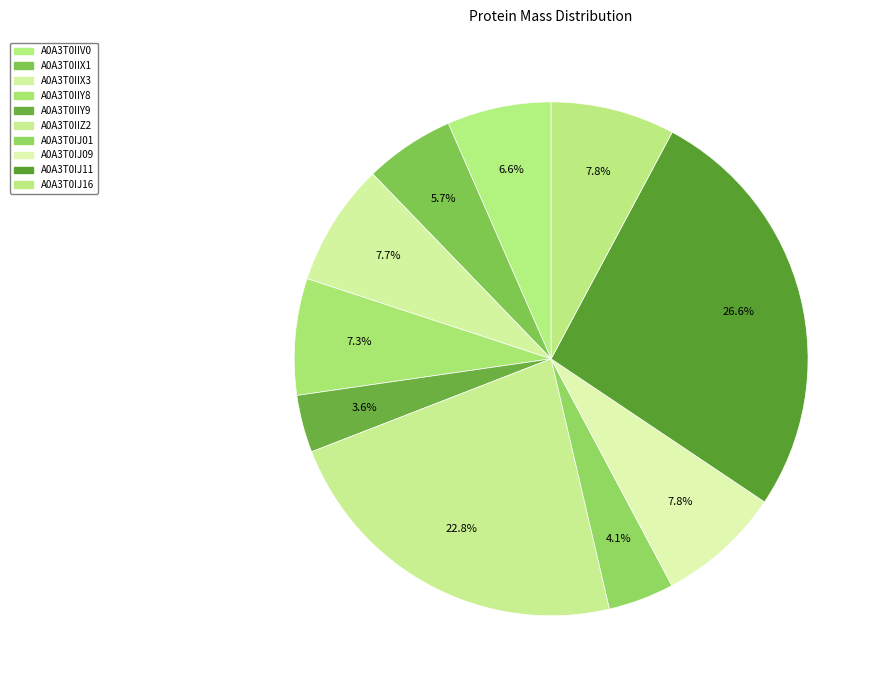

Is it true that A0A3T0IIY8 is 1% of the pie?

False